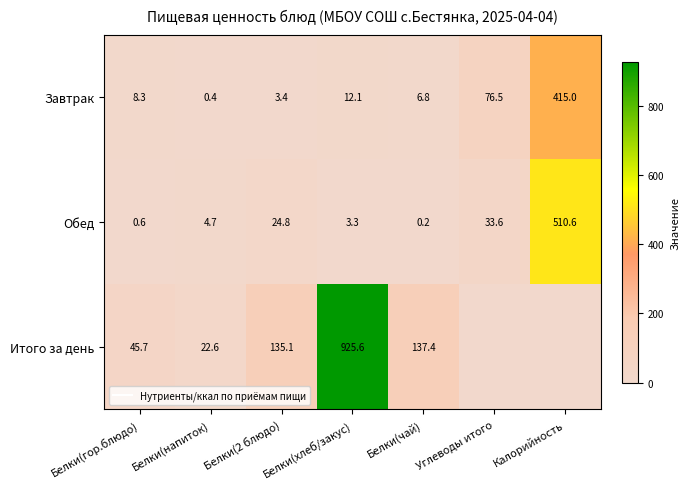

At which label does Обед reach its minimum?

Белки(чай)